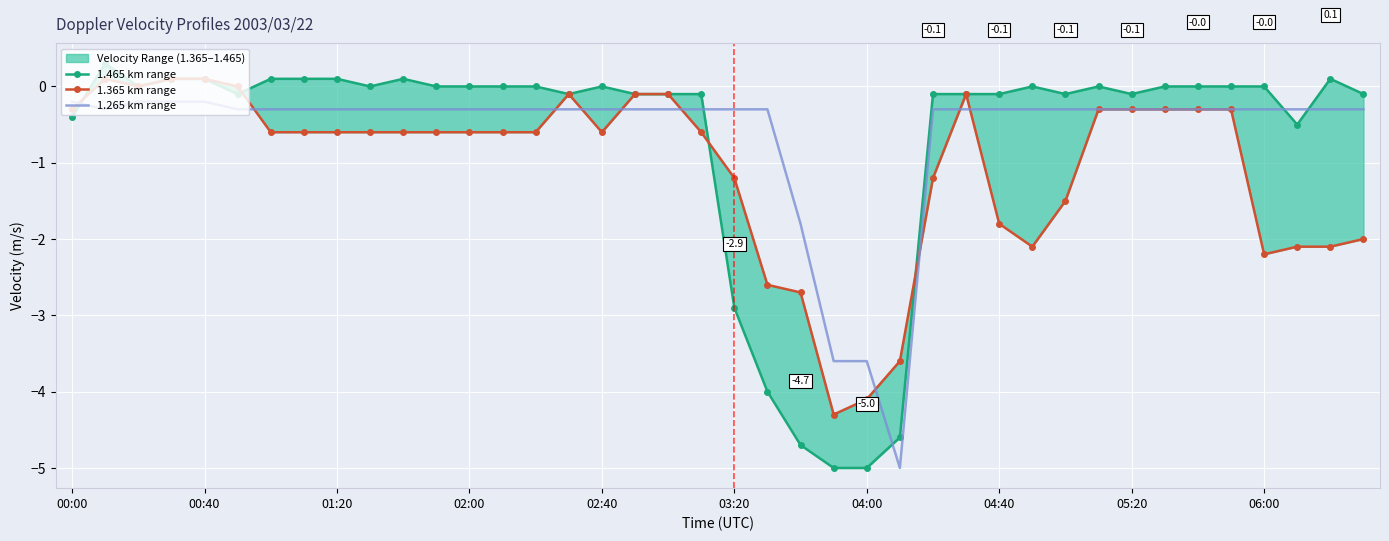

What is the difference between the 1.465 km range values at 11 and 38?

0.1